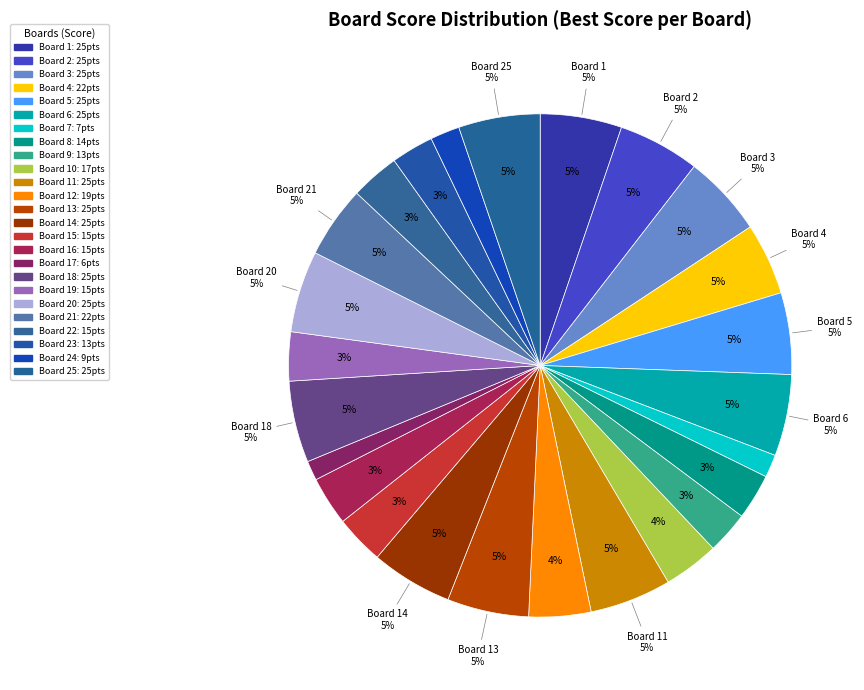

What percentage is the Board 2 (Sasinski Jakub) slice, to the nearest percent?

5%